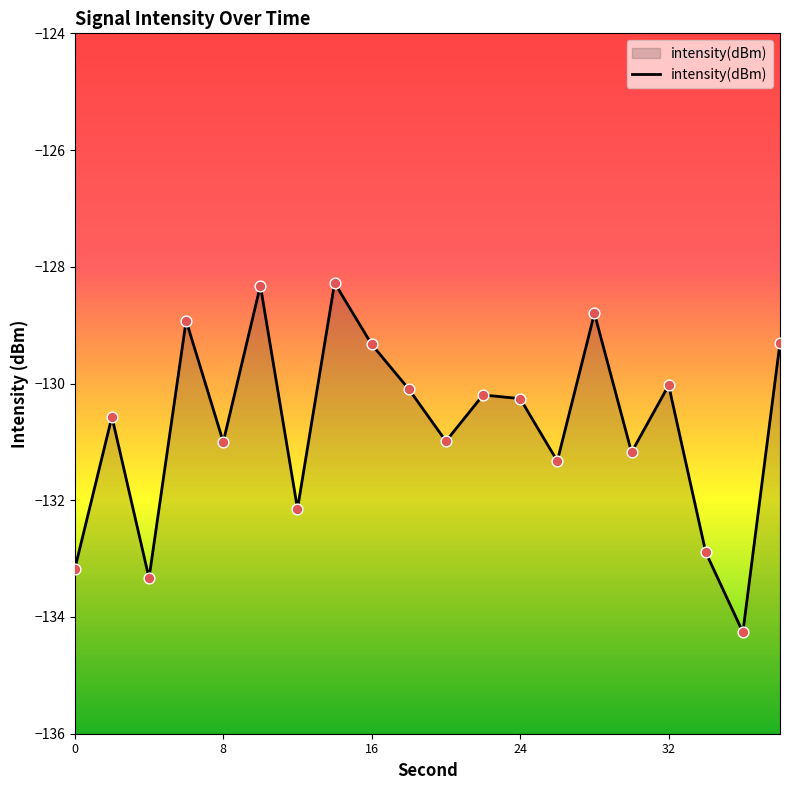

Between 38 and 28, which is larger?

28